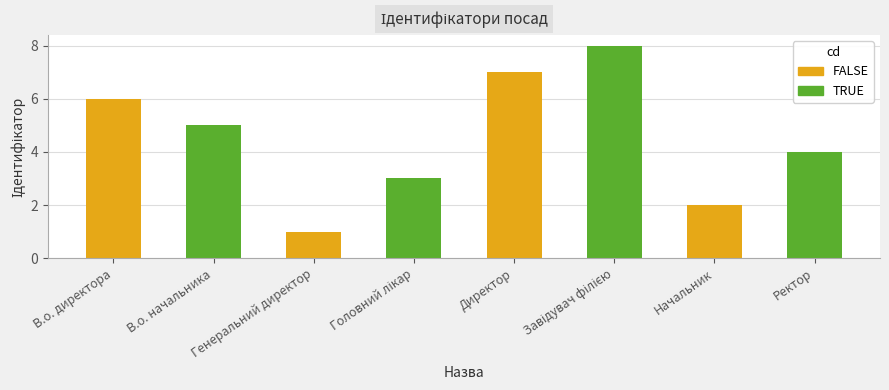

What is the label of the 3rd bar from the right?

Завідувач філією